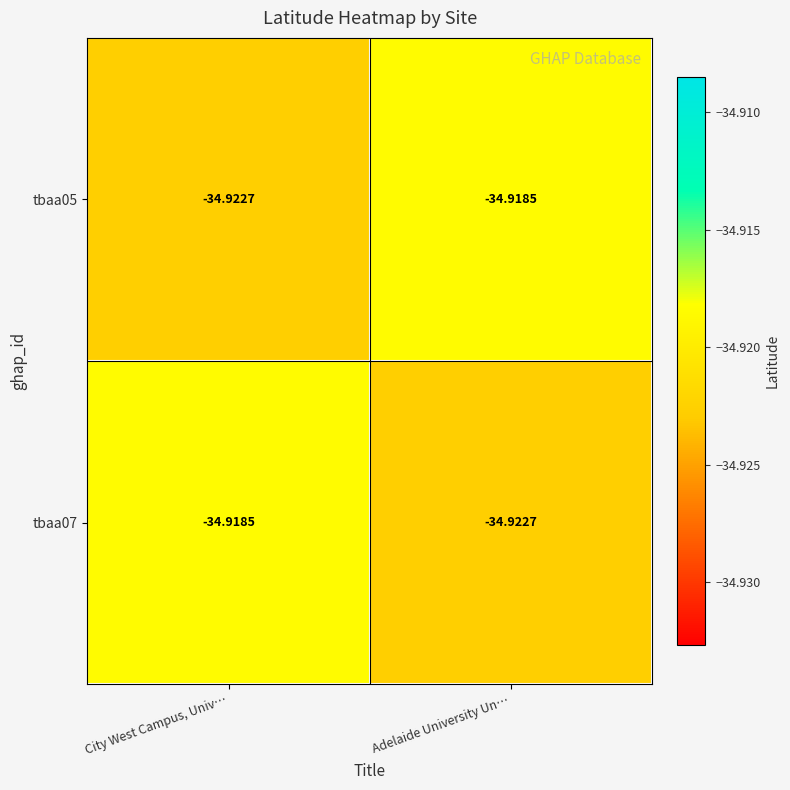

How many distinct data groups are displayed?

2